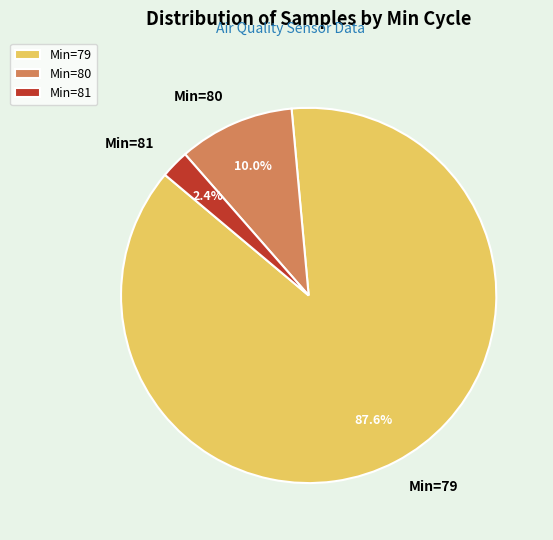

Is there any slice that represents more than half of the pie?

Yes